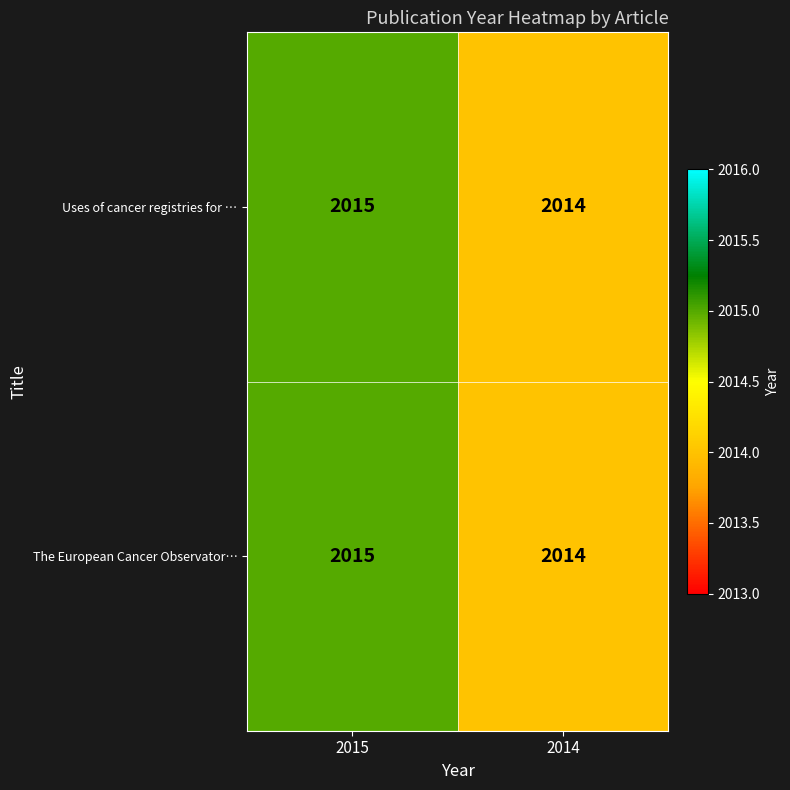

What is the sum of the The European Cancer Observator… values at 2015 and 2014?

4029